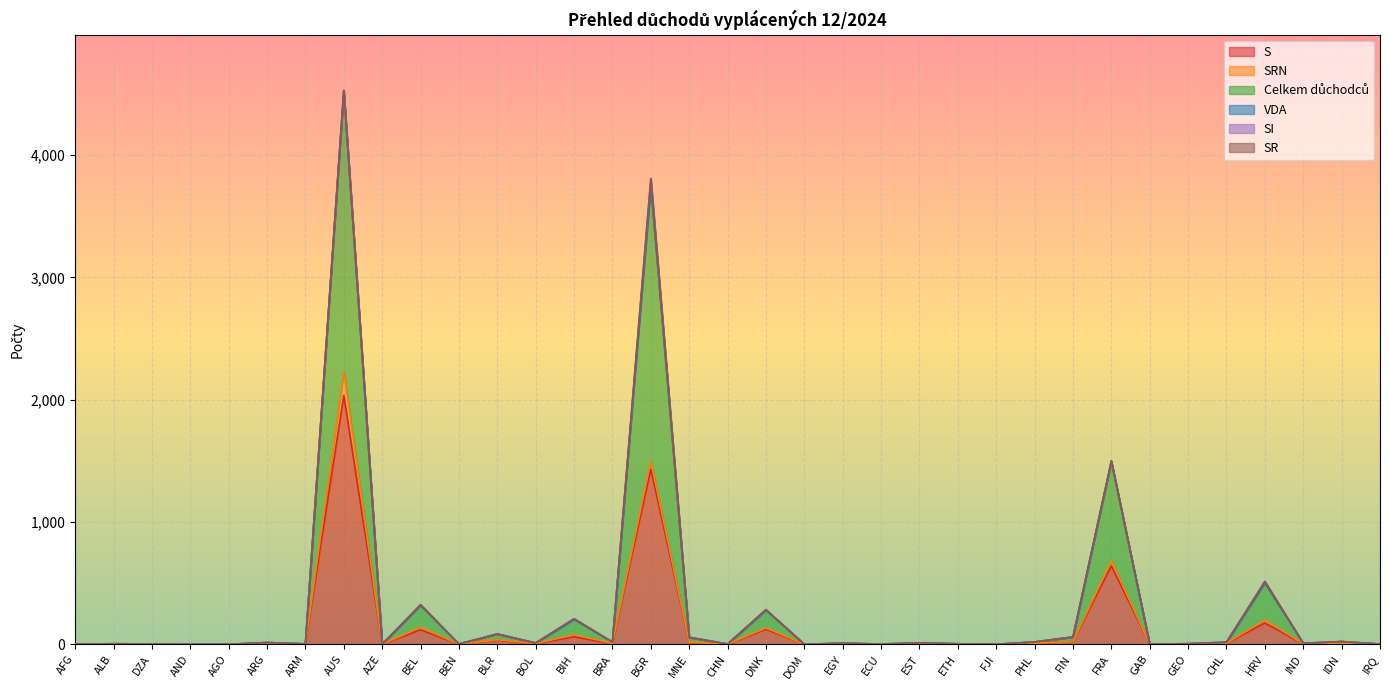

Which series has the largest total across all categories?

Celkem důchodců